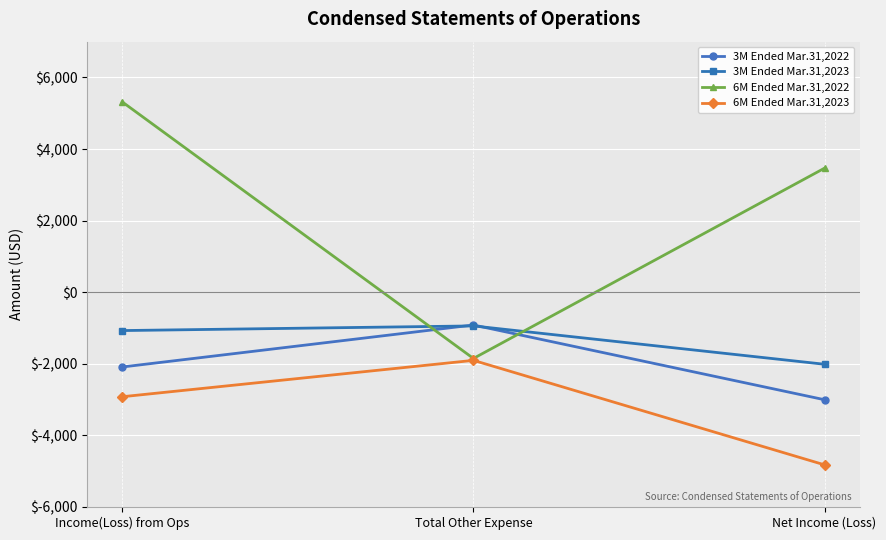

What position from the right is Income(Loss) from Ops?

3